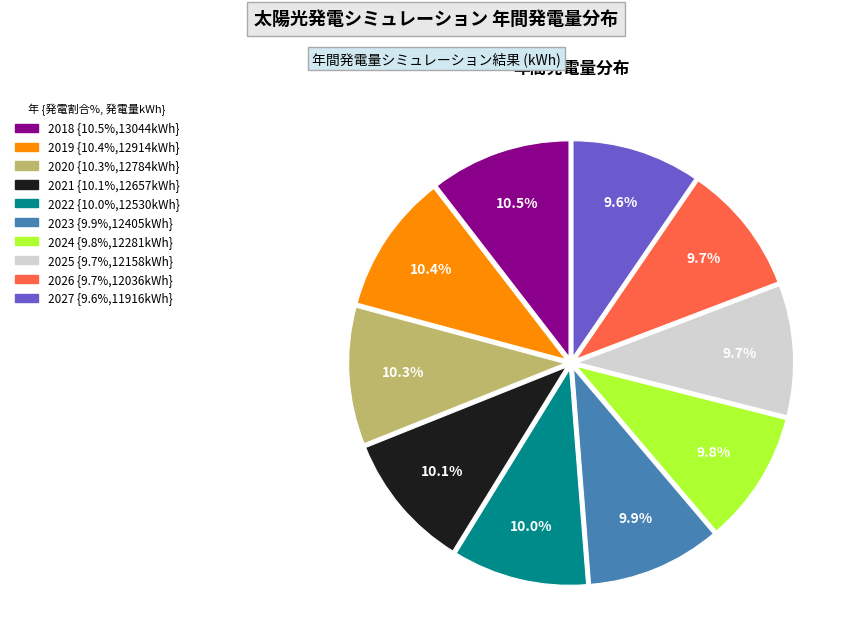

The 2026 slice represents 10% of the pie. True or false?

True